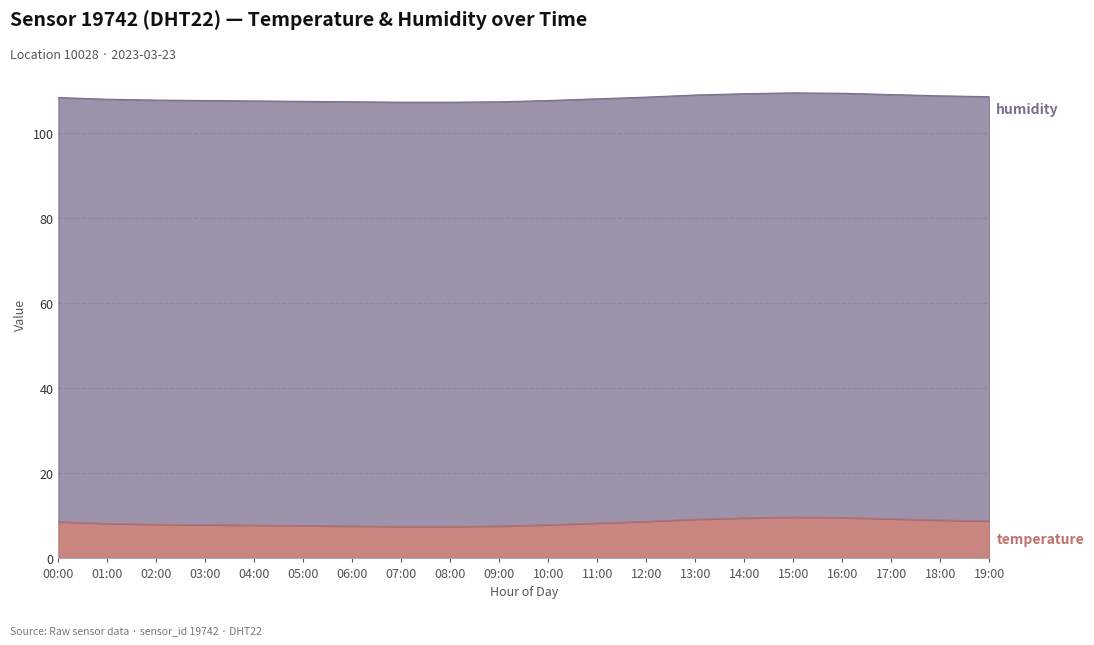

At which category does the chart reach its peak across all series?

15:00